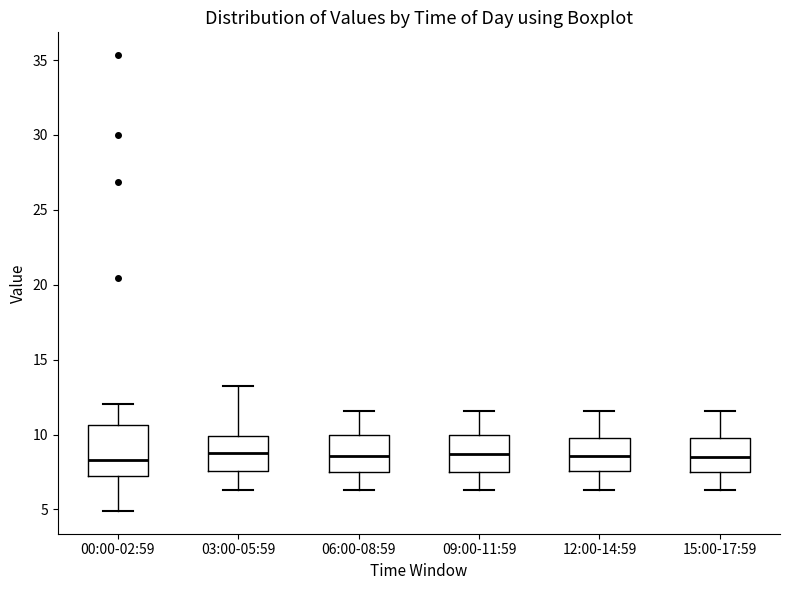

Reading left to right, transcribe this box plot: for each box, give where its median line is, the range the box spans, and where its two whiskers end, as read against the y-axis. The values are not printed on the chart, so give them approximately, as read against the axis.

00:00-02:59: median 8.5, box 7.5 to 10.5, whiskers 5.0 to 12.0
03:00-05:59: median 9.0, box 7.5 to 10.0, whiskers 6.5 to 13.5
06:00-08:59: median 8.5, box 7.5 to 10.0, whiskers 6.5 to 11.5
09:00-11:59: median 8.5, box 7.5 to 10.0, whiskers 6.5 to 11.5
12:00-14:59: median 8.5, box 7.5 to 10.0, whiskers 6.5 to 11.5
15:00-17:59: median 8.5, box 7.5 to 10.0, whiskers 6.5 to 11.5